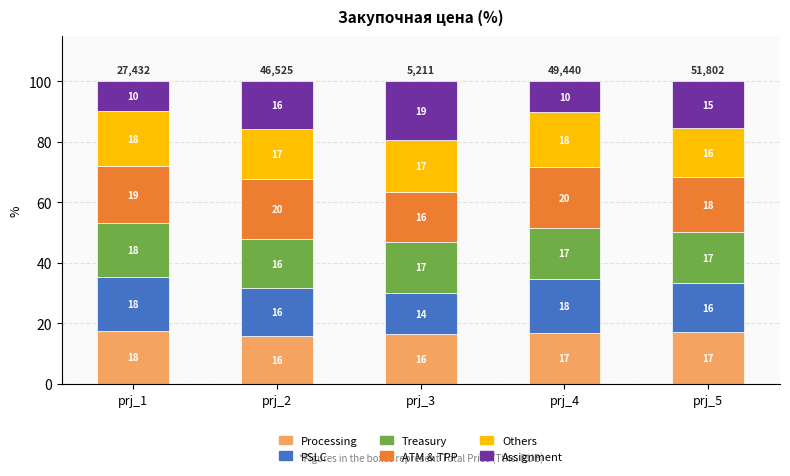

How many bars are there in total?

5